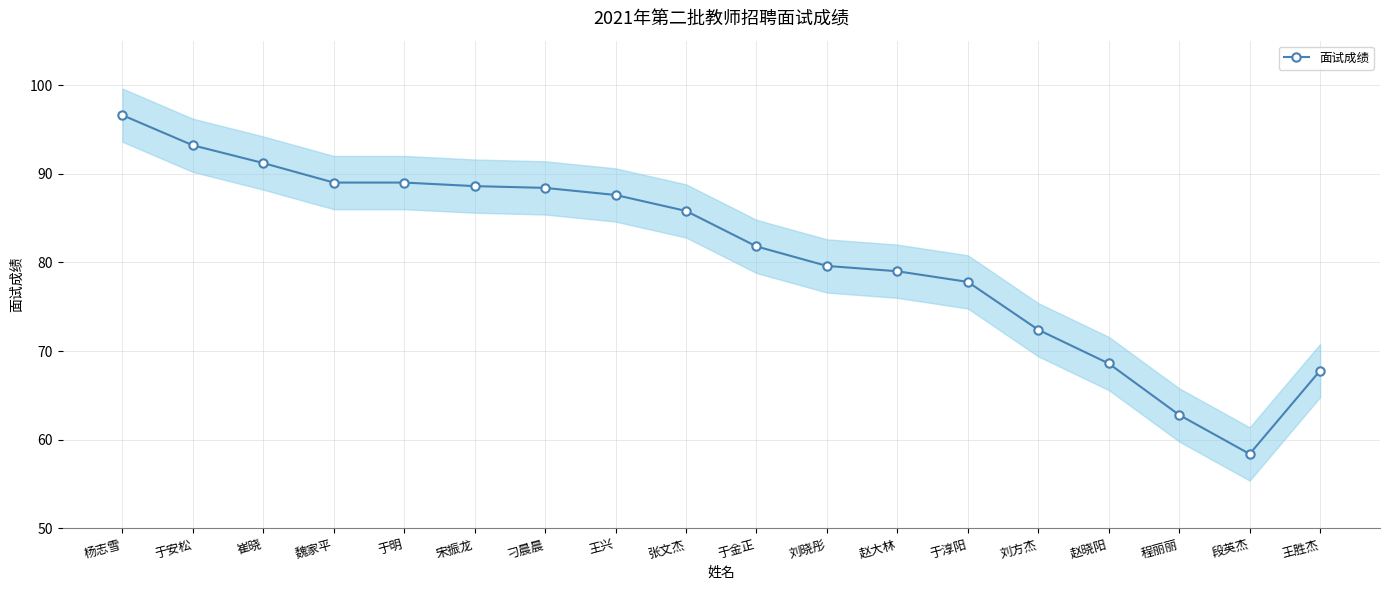

What is the label of the 2nd point from the left?

于安松